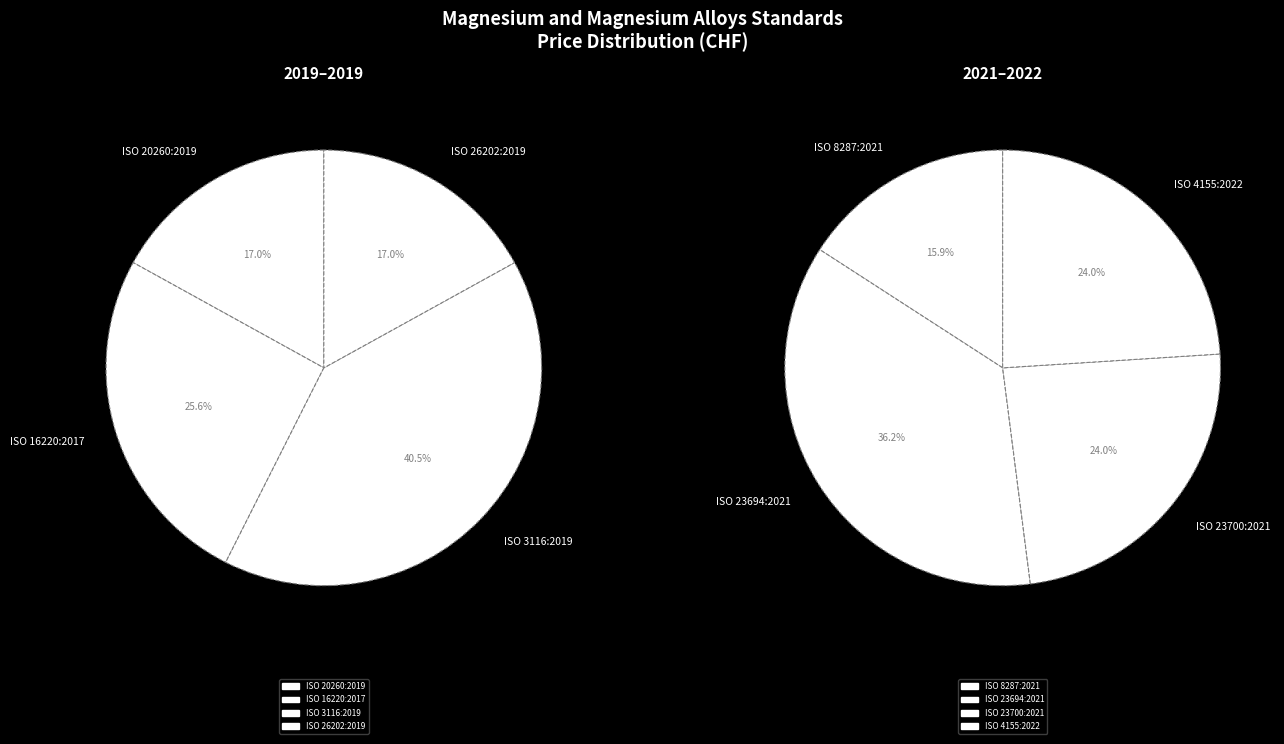

Do ISO 3116:2019 and ISO 4155:2022 together represent more than half of the pie?

No